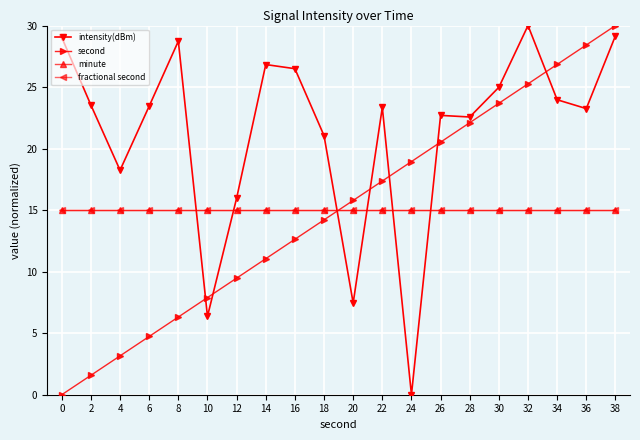

Is this an area chart (filled region under the line)?

No